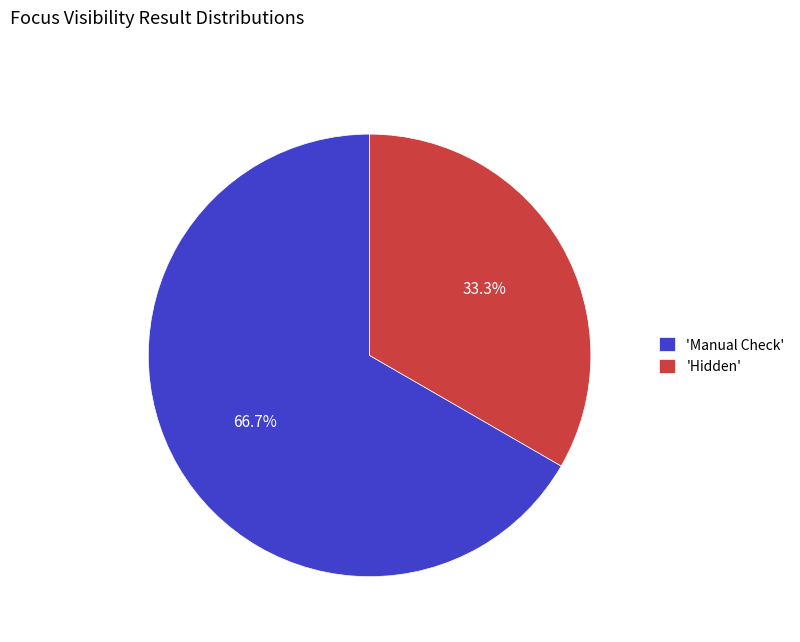

Which slice is the smallest?

'Hidden'